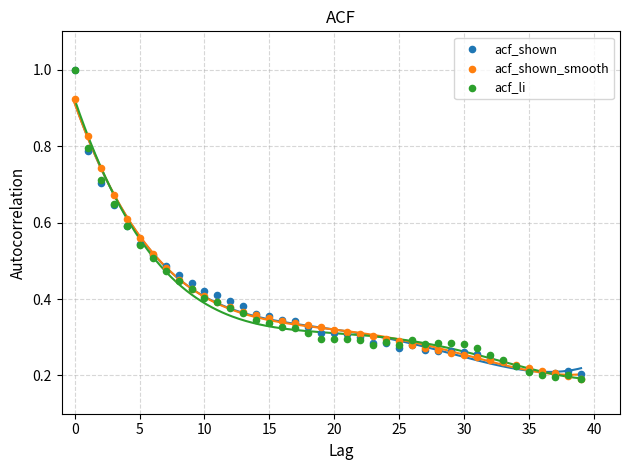

Which series has the widest spread of Y values?

acf_li